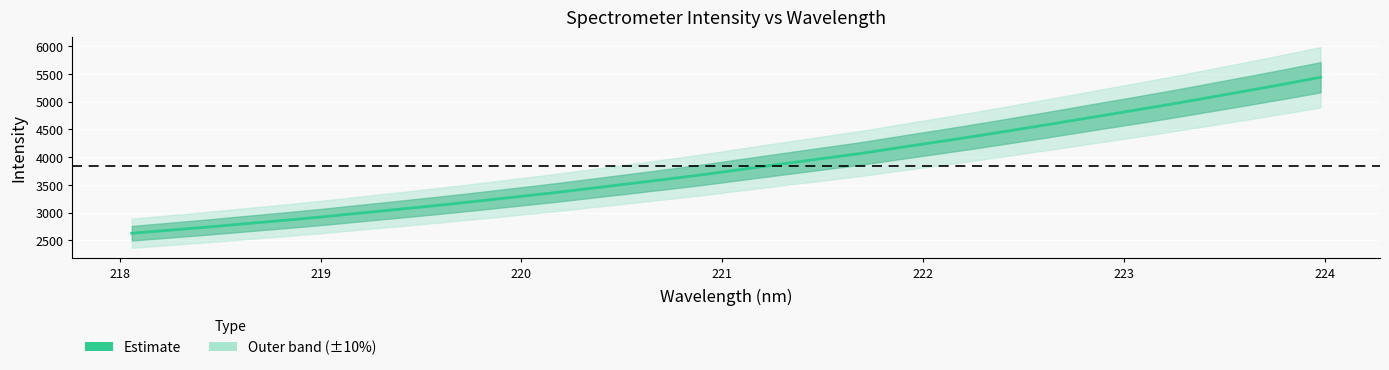

What is the sum of all values?

123054.6